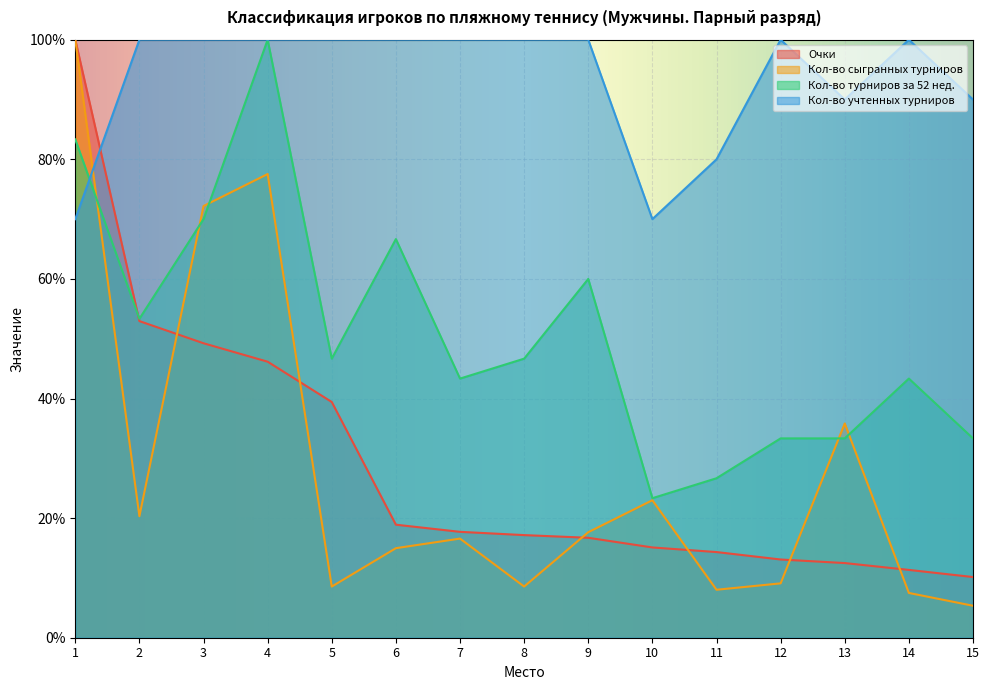

Count the number of data series in this chart.

4